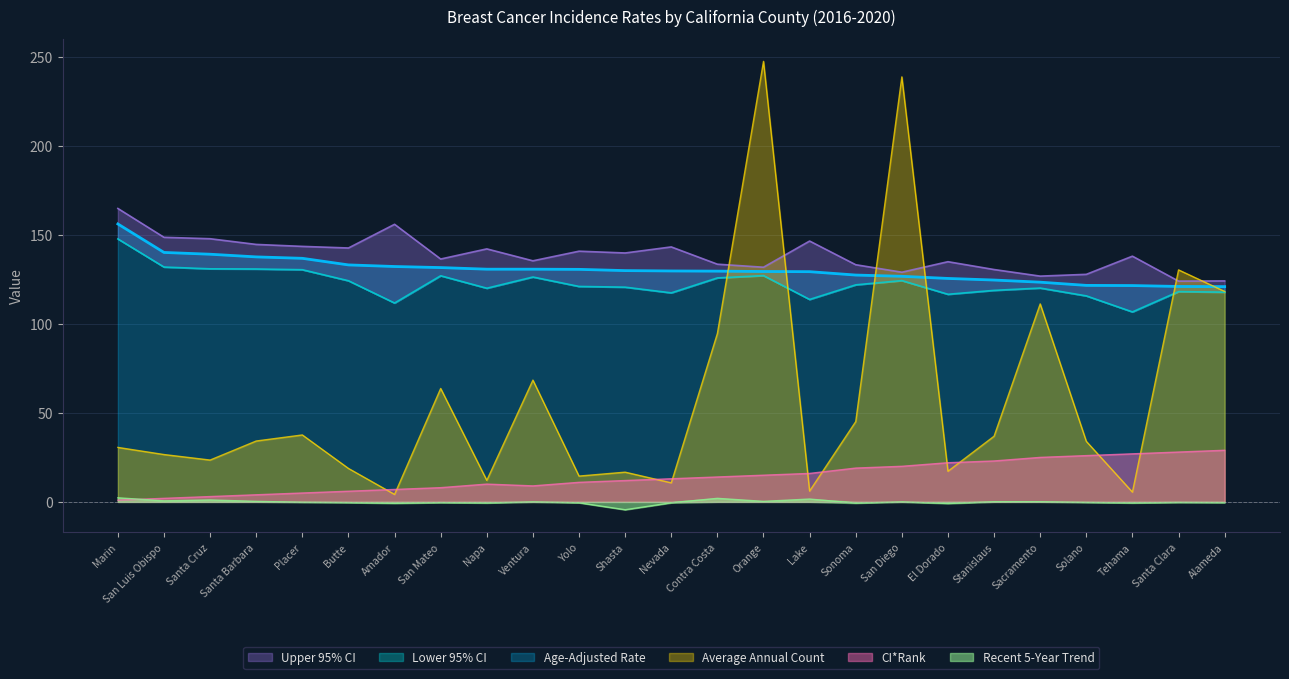

Where is the first local maximum for CI*Rank?

Napa